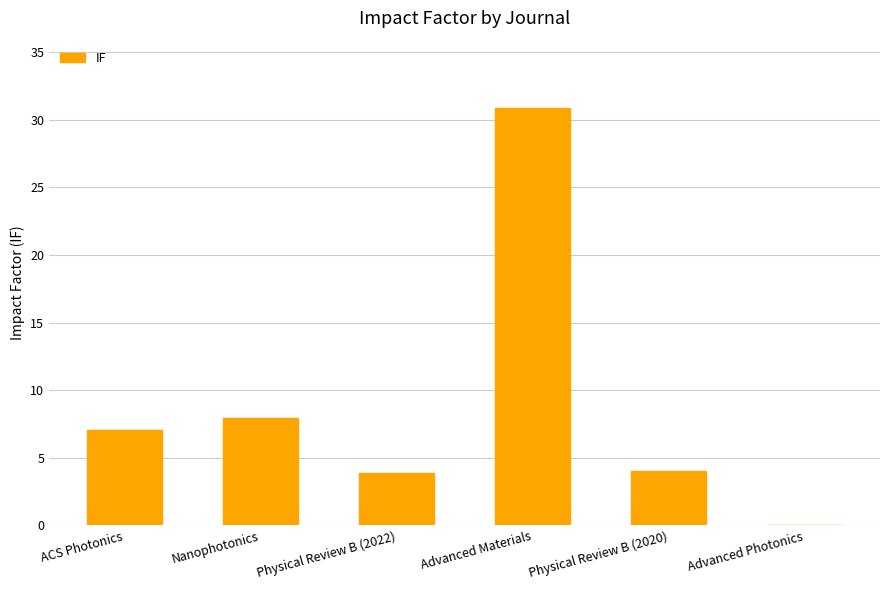

Does the chart contain stacked bars?

No